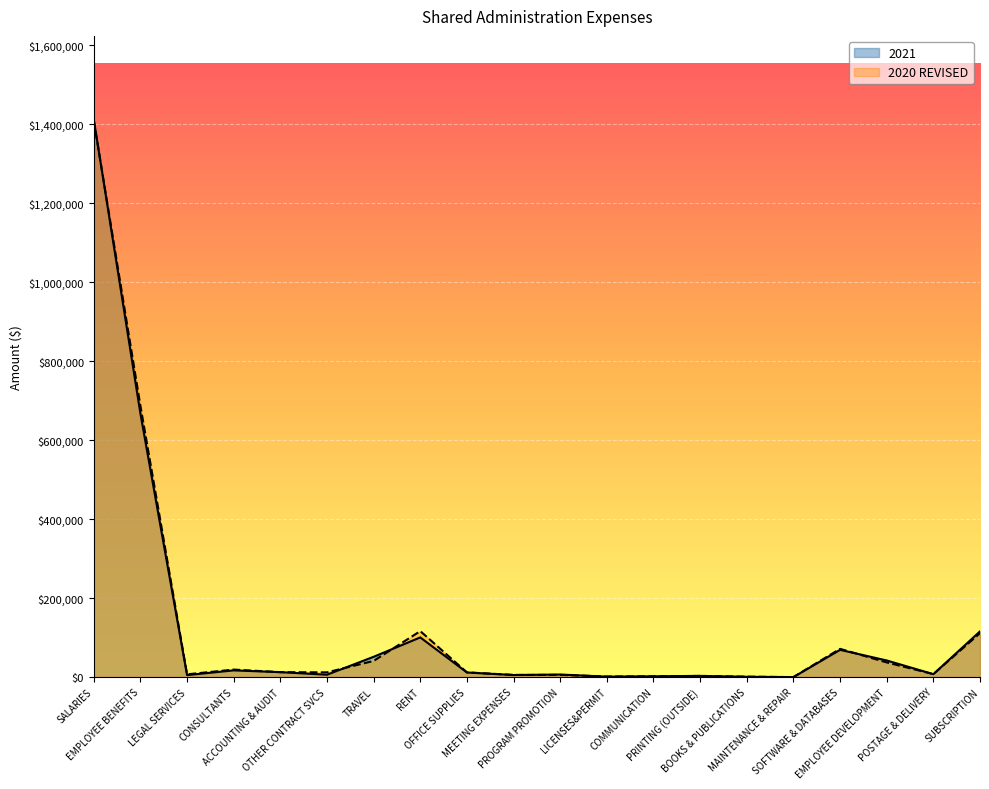

Does the chart display data point markers on the line(s)?

No